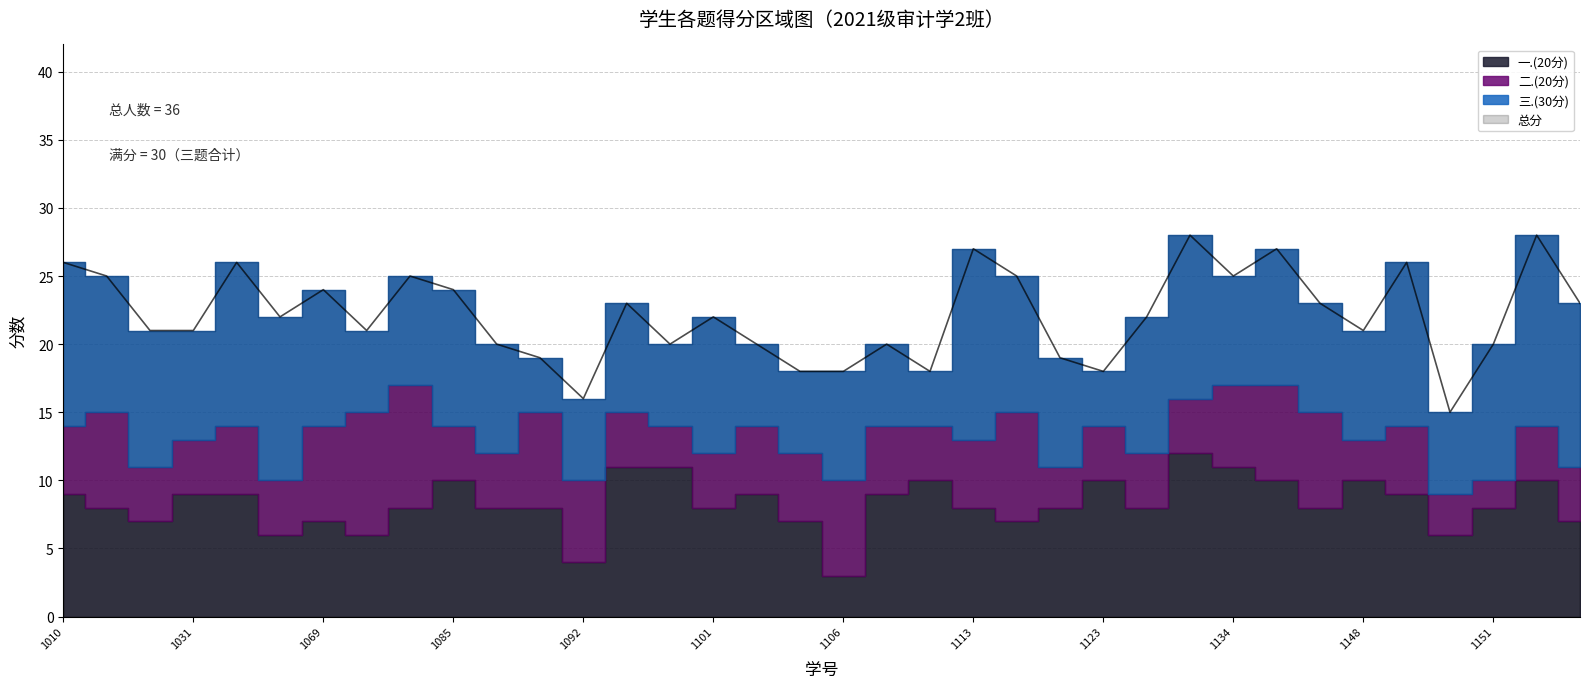

True or false: 总分 has a value of 8 at 2021051152.

False